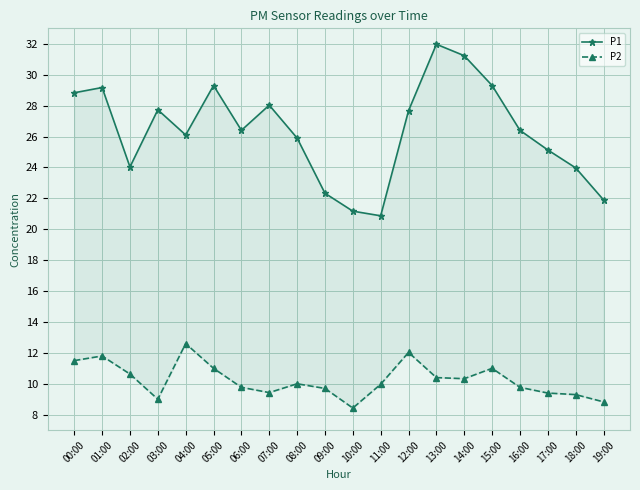

How many data points in P2 are less than 10?

10